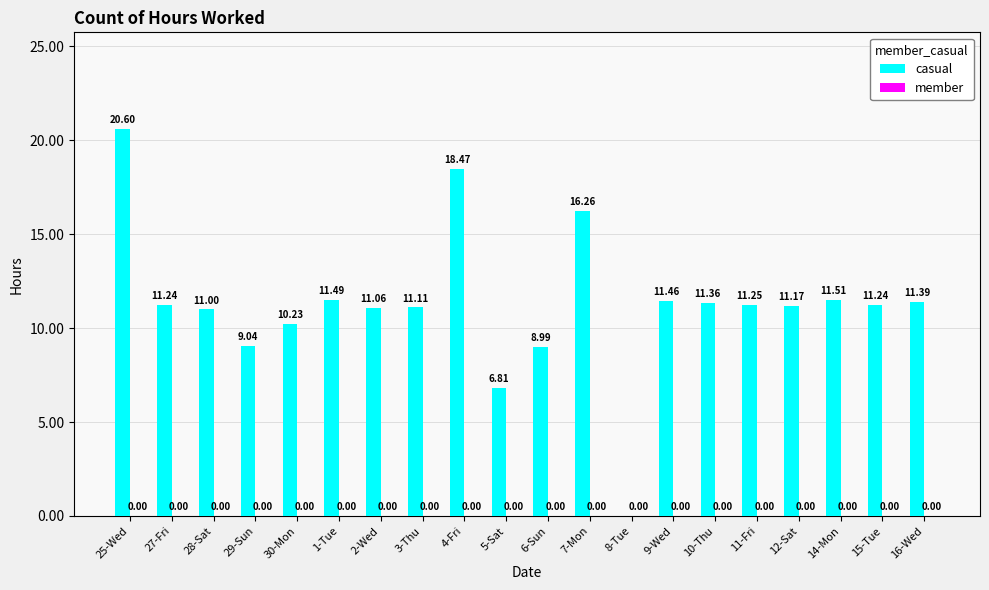

Approximately how many times larger is the value at 30-Mon compared to 25-Wed?

0.5